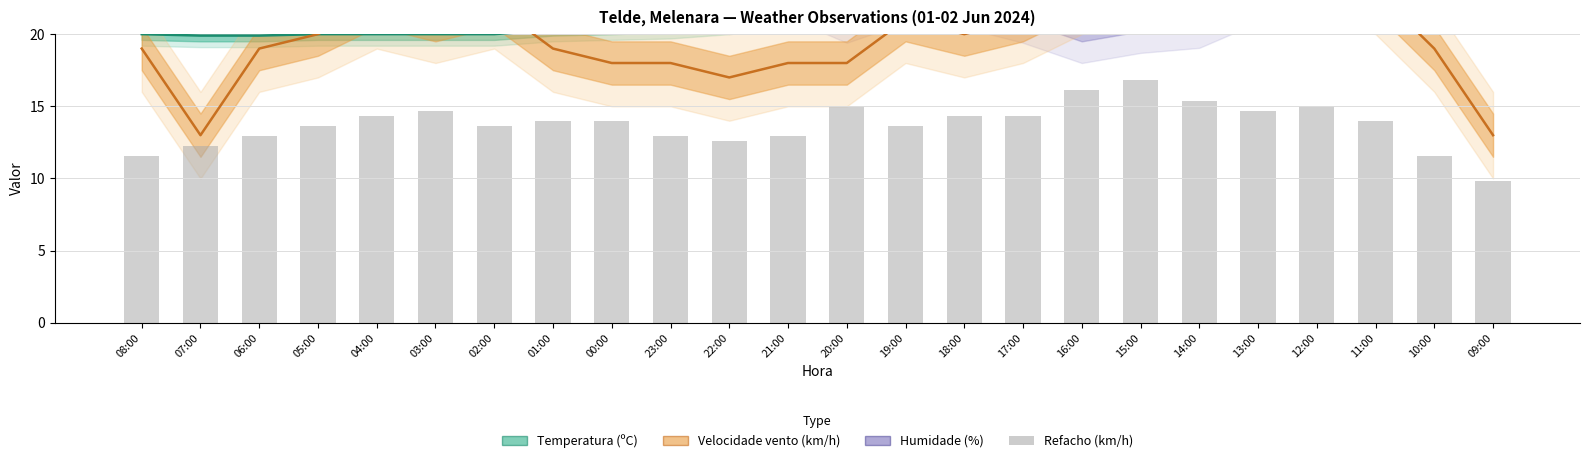

Rank the series by their maximum value, from lowest to highest.

Refacho (km/h), Temperatura (ºC), Velocidade vento (km/h), Humidade (%)